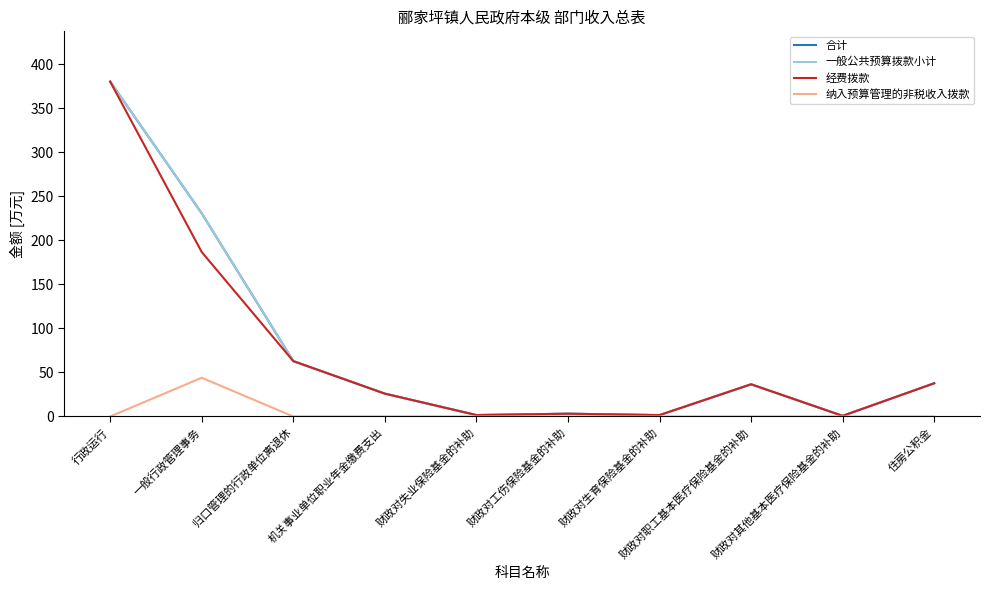

How many values in the 合计 series exceed 36?

5